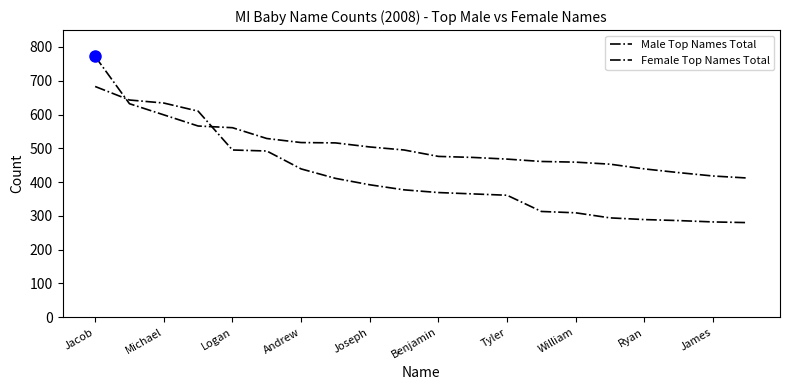

How many lines are shown in the chart?

2